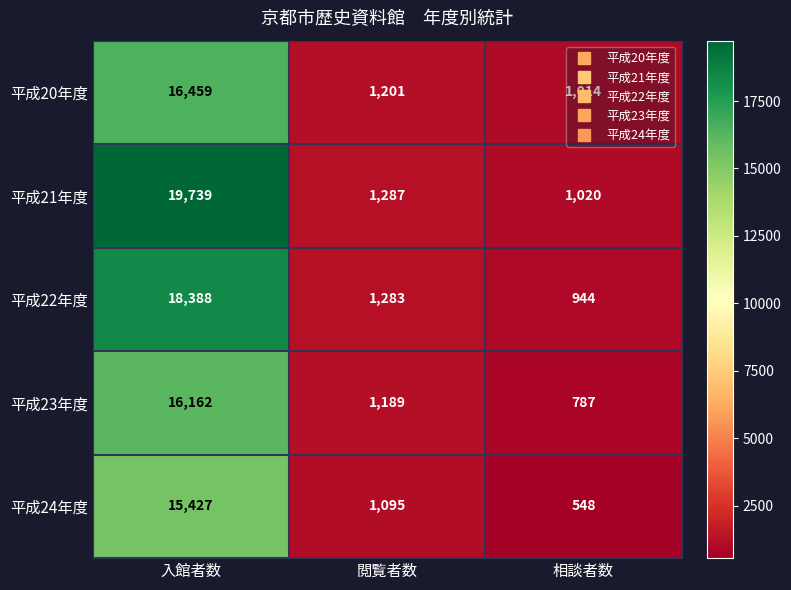

Count the number of categories in the chart.

3